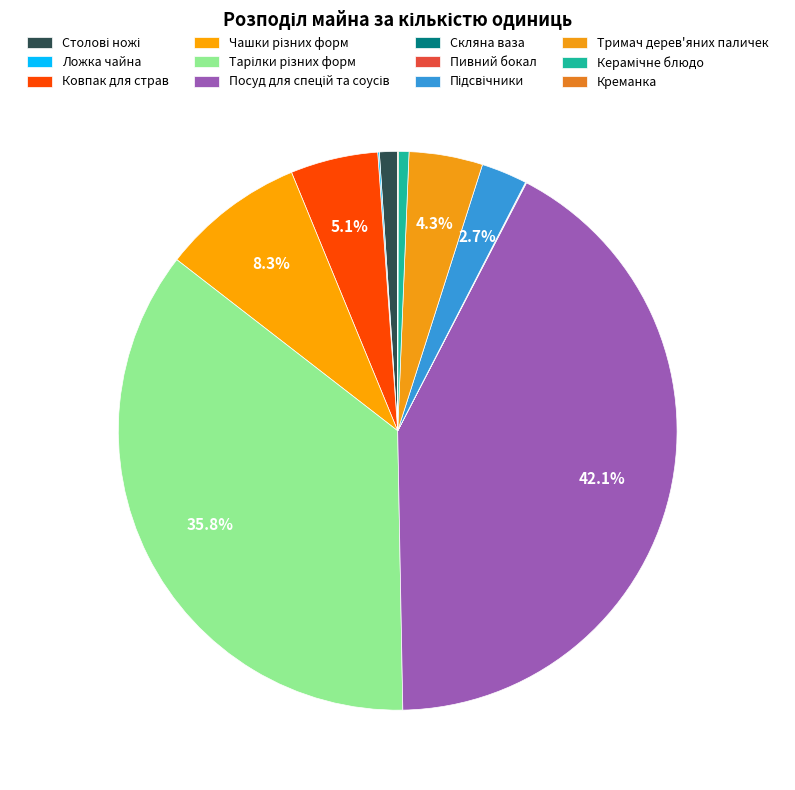

Which slice is the smallest?

Скляна ваза